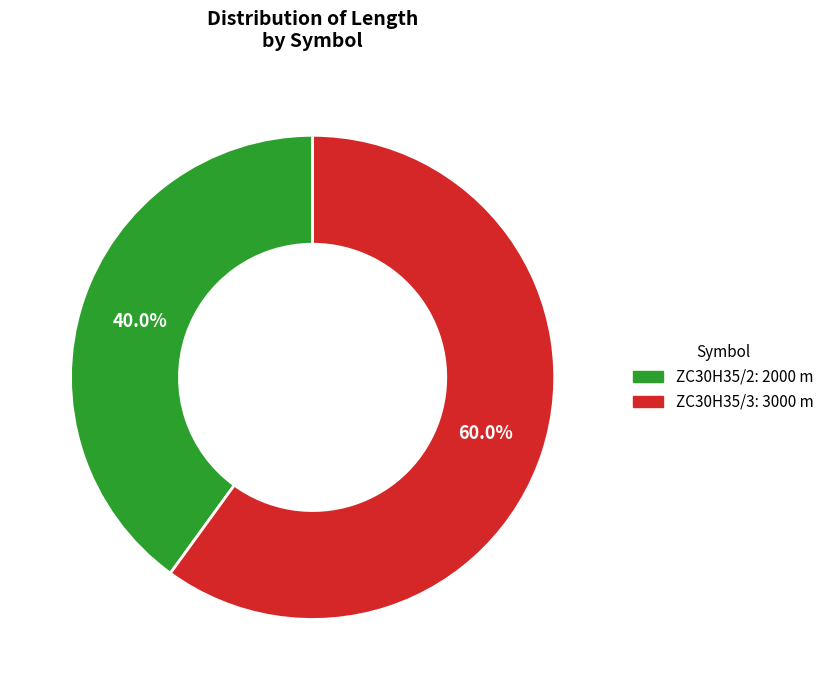

Combined, do ZC30H35/2 and ZC30H35/3 account for over 50%?

Yes